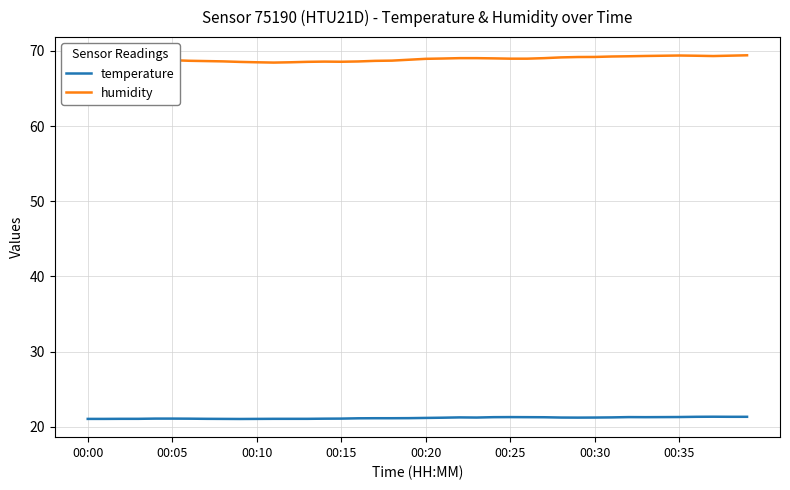

True or false: humidity and temperature intersect in this chart.

False